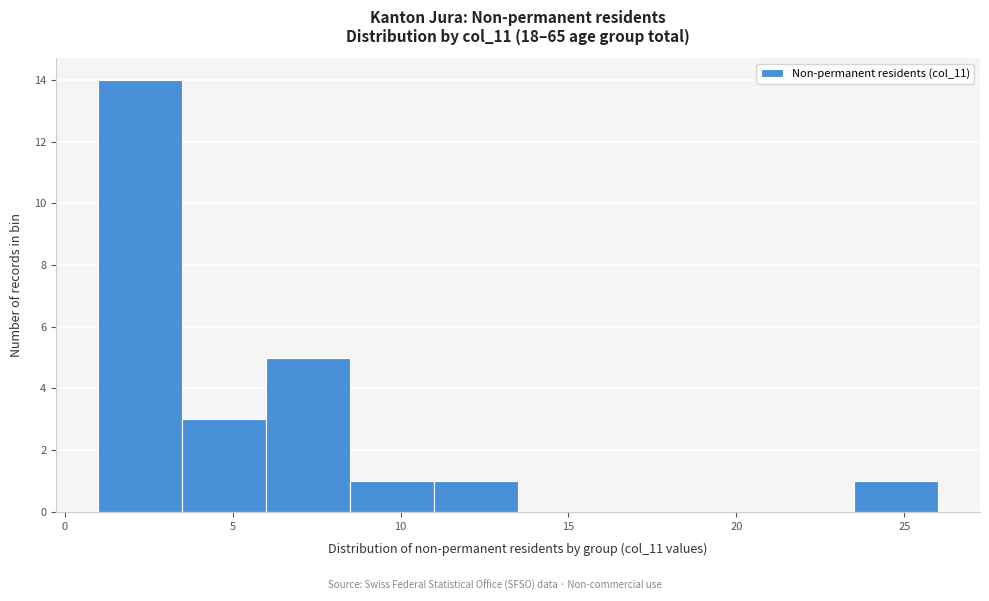

Reading left to right, transcribe this chart: for each bar, give the range it covers on the x-axis and its height. The values are not printed on the chart, so give them approximately, as read against the axis.

1.0 to 3.5: 14
3.5 to 6.0: 3
6.0 to 8.5: 5
8.5 to 11.0: 1
11.0 to 13.5: 1
13.5 to 16.0: 0
16.0 to 18.5: 0
18.5 to 21.0: 0
21.0 to 23.5: 0
23.5 to 26.0: 1